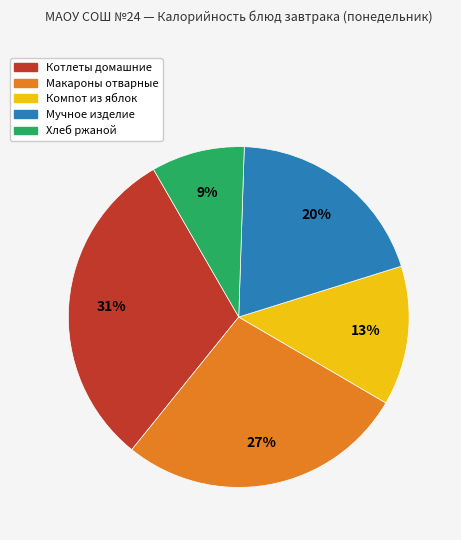

Combined, do Компот из яблок and Мучное изделие account for over 50%?

No